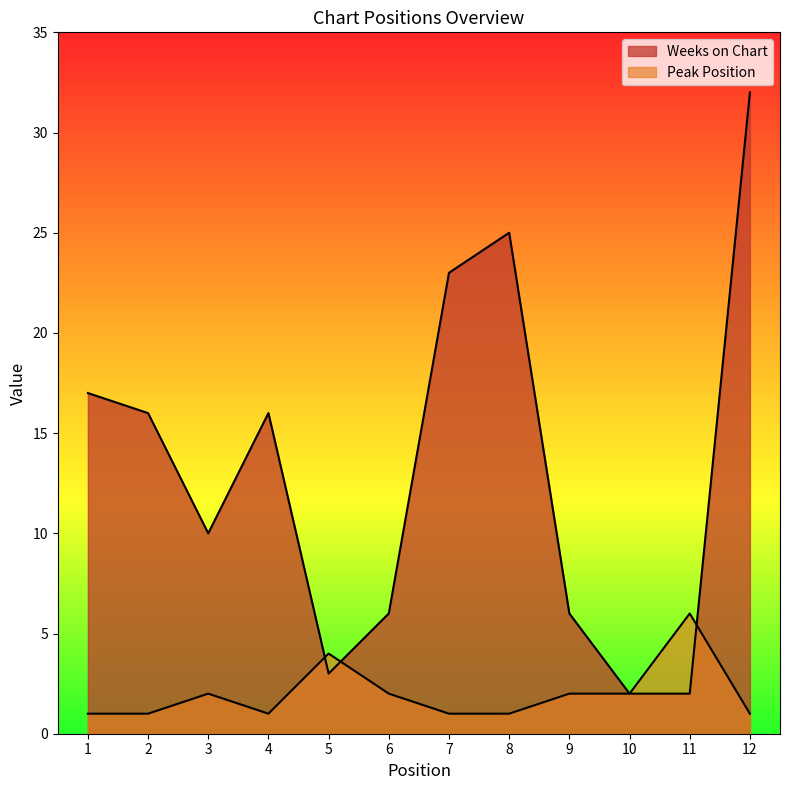

What is the sum of the Weeks on Chart values at 8 and 9?

31